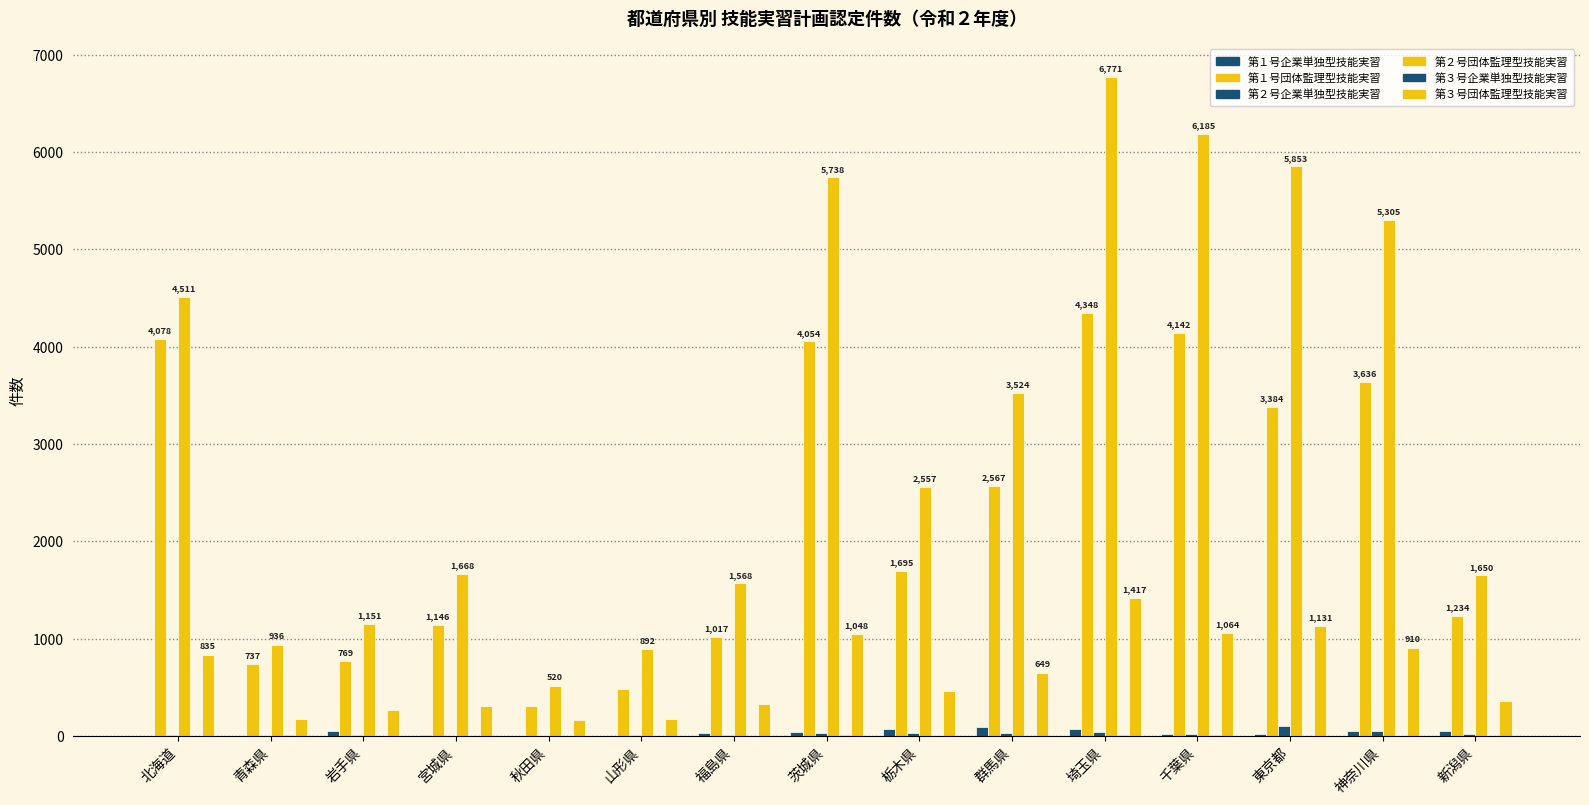

Between 福島県 and 東京都, which is larger?

福島県